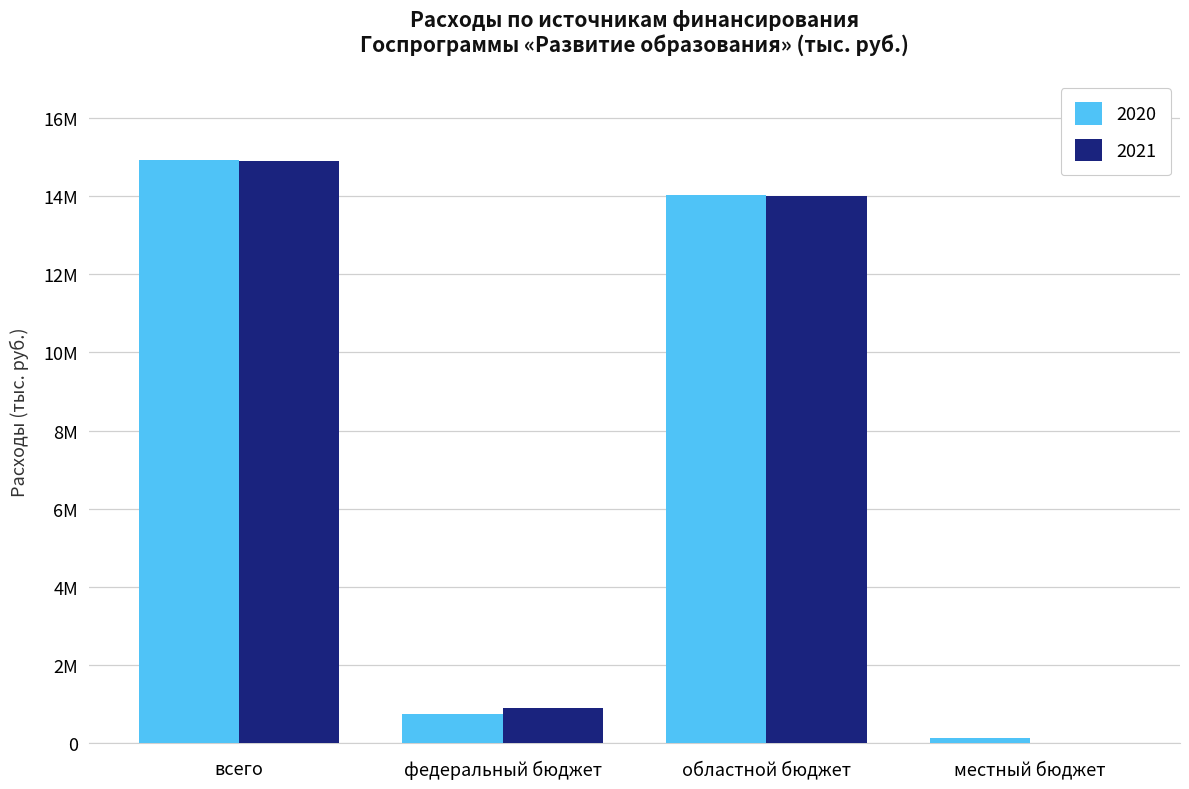

What is the difference between the maximum and second lowest values in the 2020 series?

14170836.6